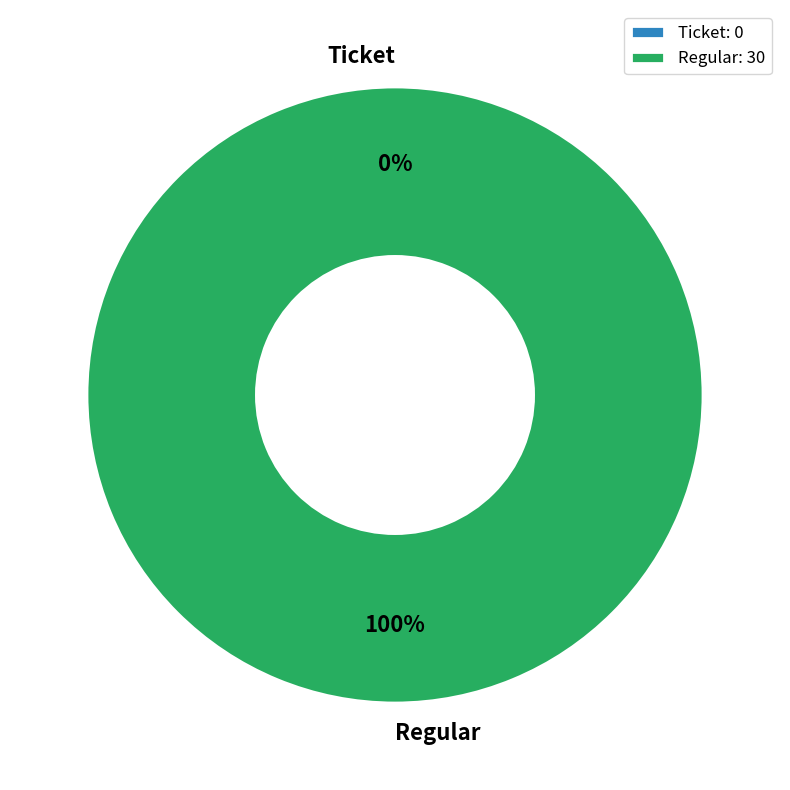

Does any single category account for the majority?

Yes